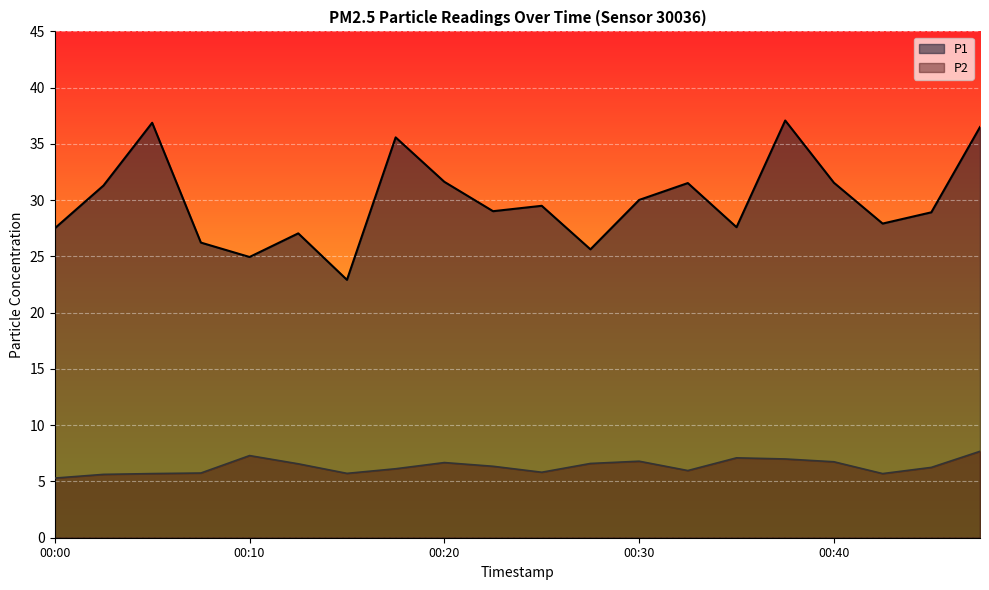

The value of P2 at 00:45 is 8.7. True or false?

False